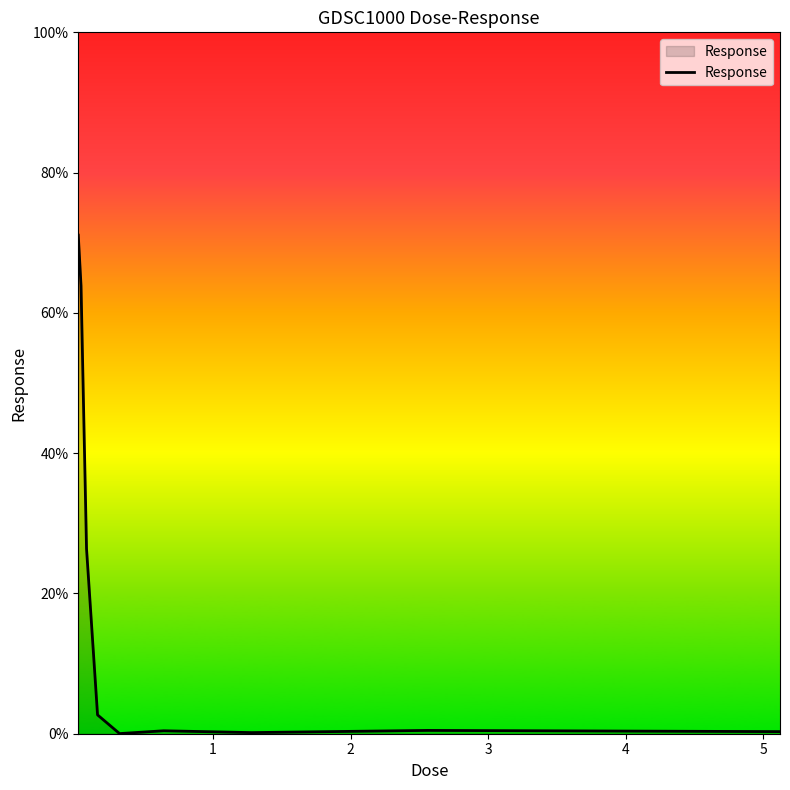

What is the difference between the maximum and minimum values?

71.1